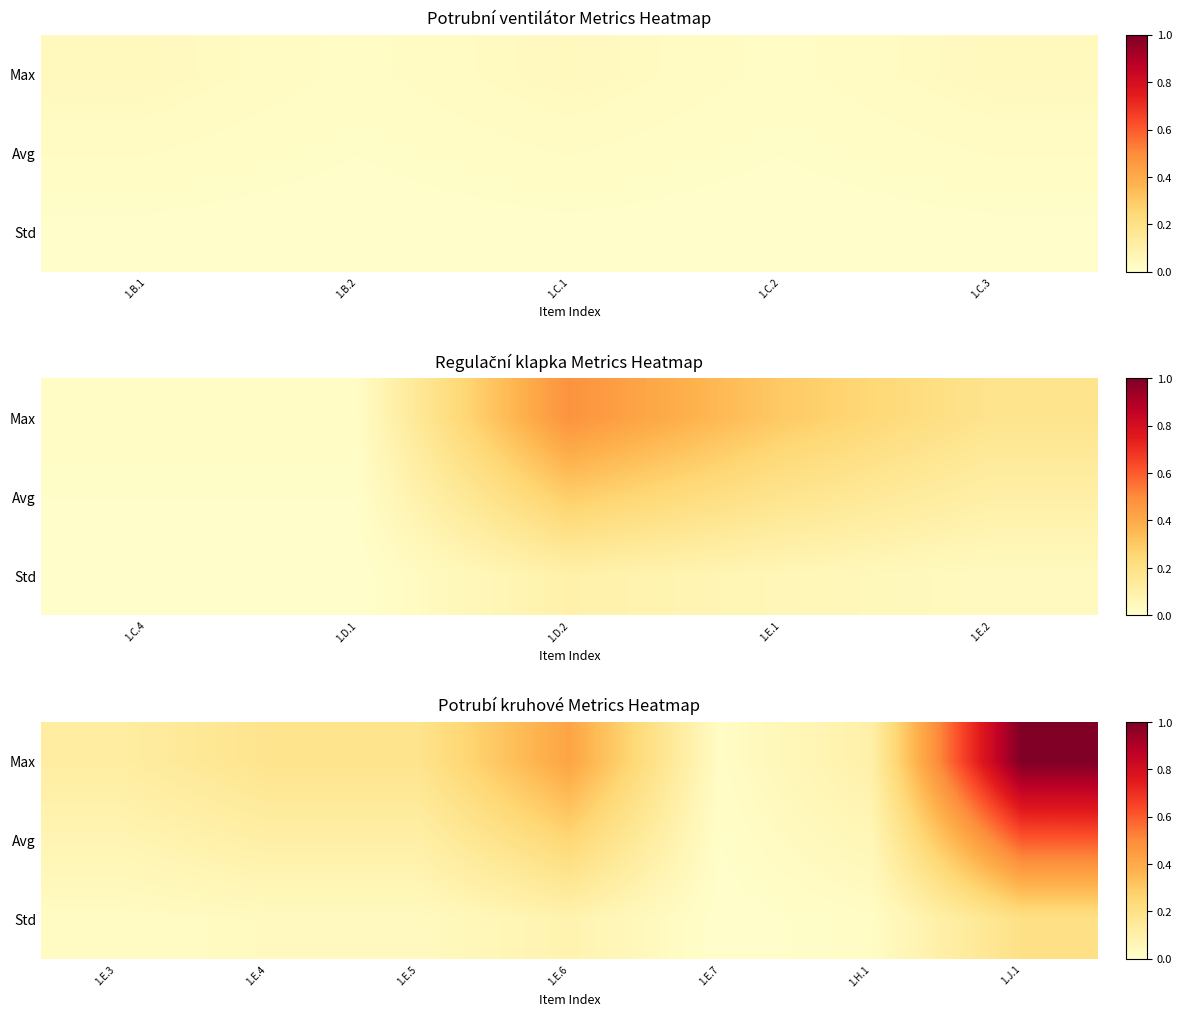

Which series has the largest total across all categories?

Max